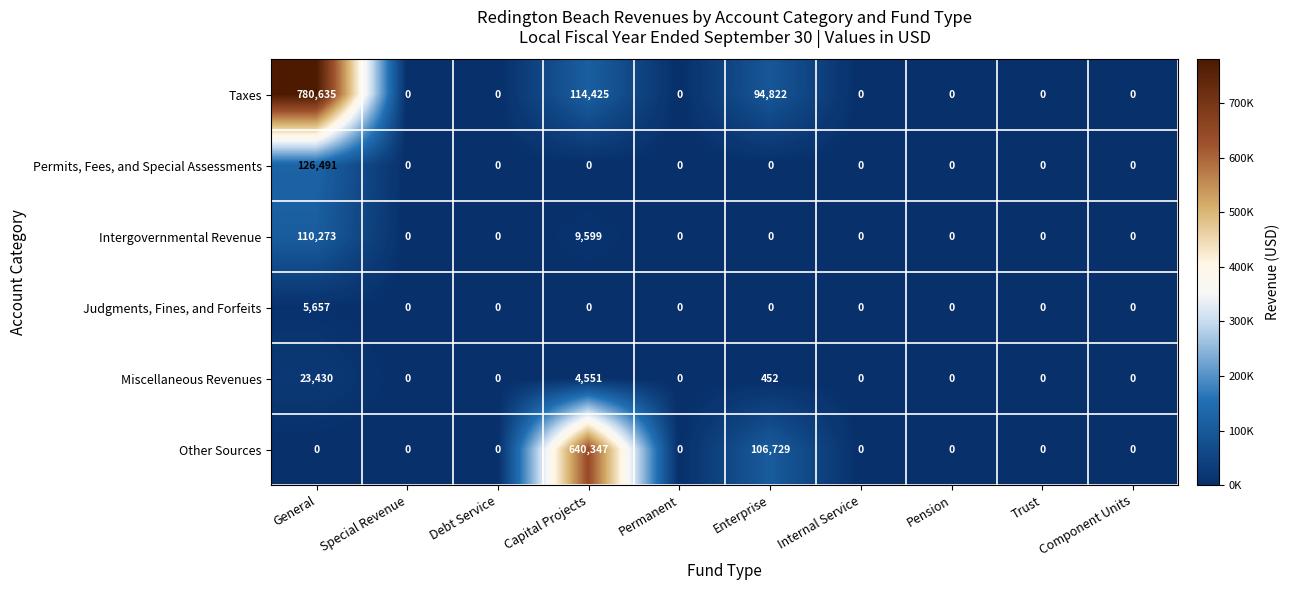

Is it true that Other Sources equals -394220 at General?

False